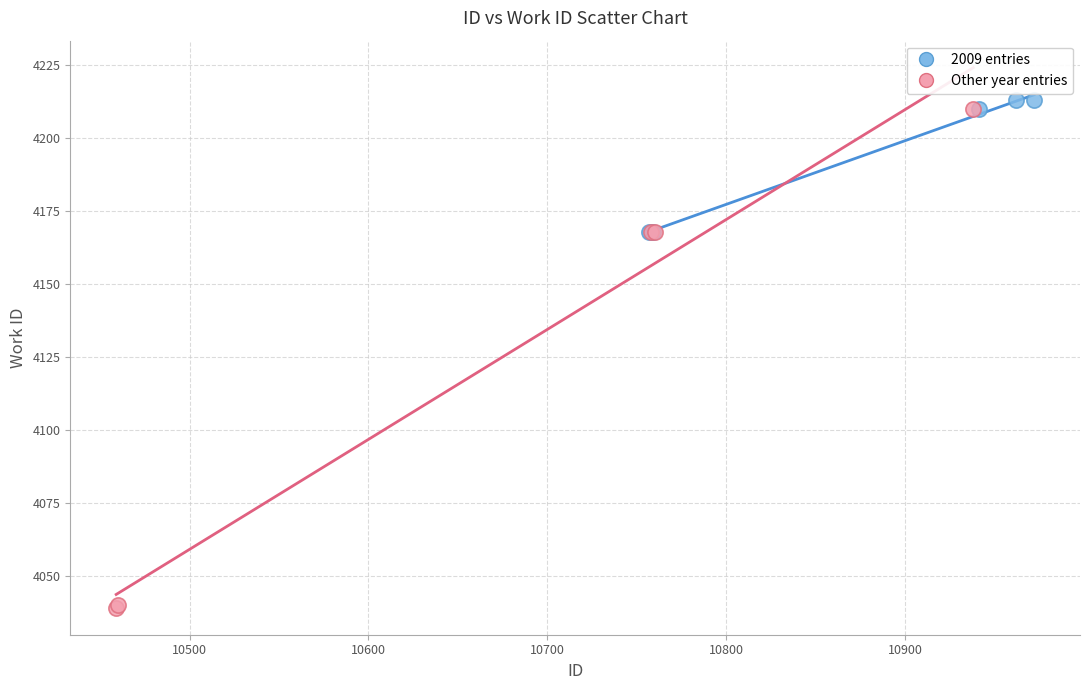

Which series contains the lowest Y value?

Other year entries